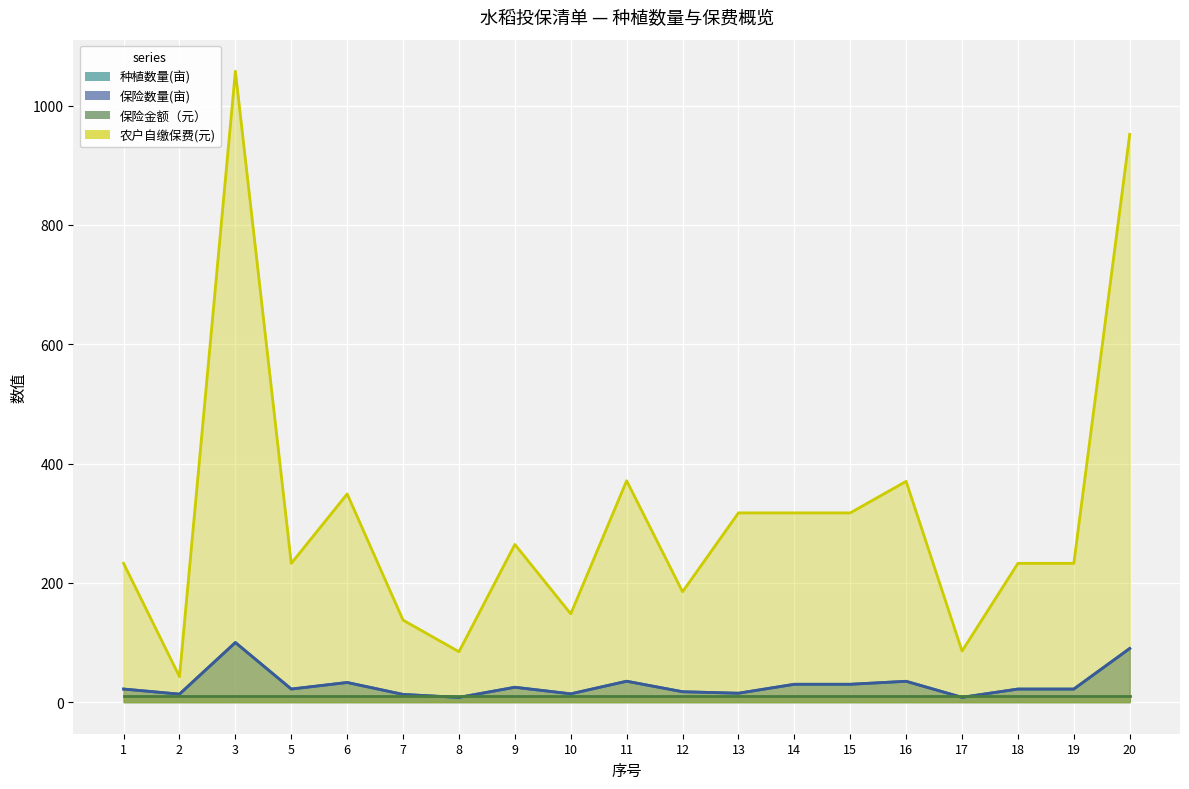

Does the chart display data point markers on the line(s)?

No